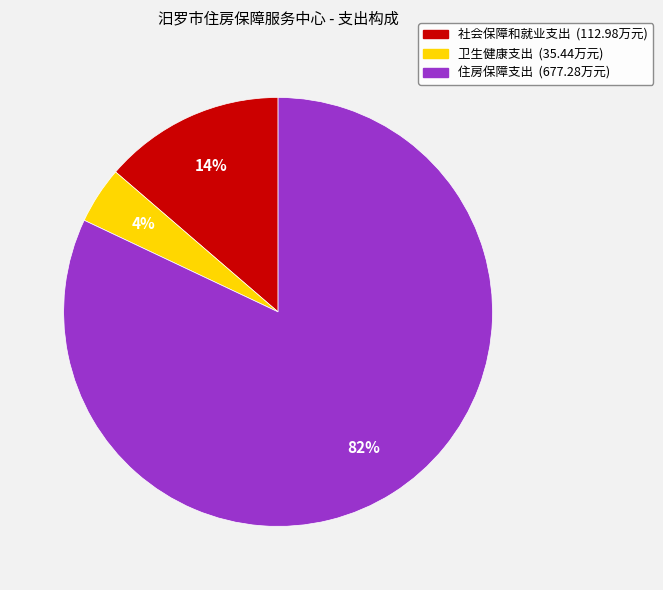

Which slice is the smallest?

卫生健康支出